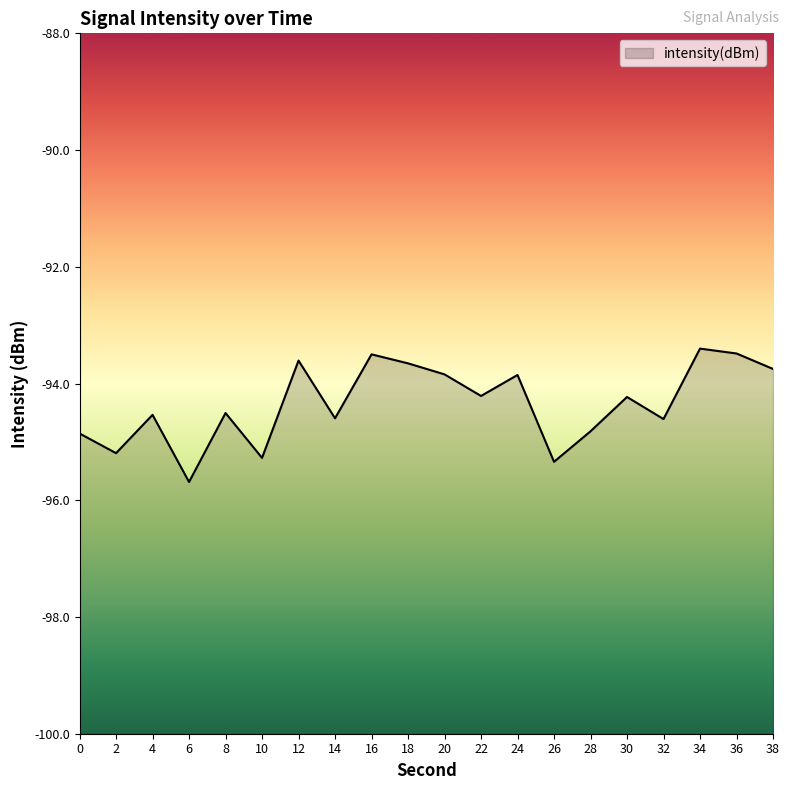

How many data points are less than -94?

12